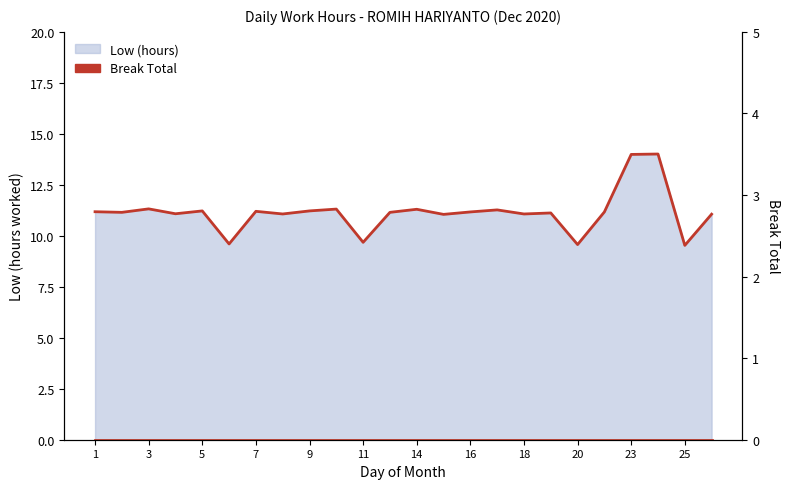

How many interior local valleys (lower than both neighbors) does the data have?

9